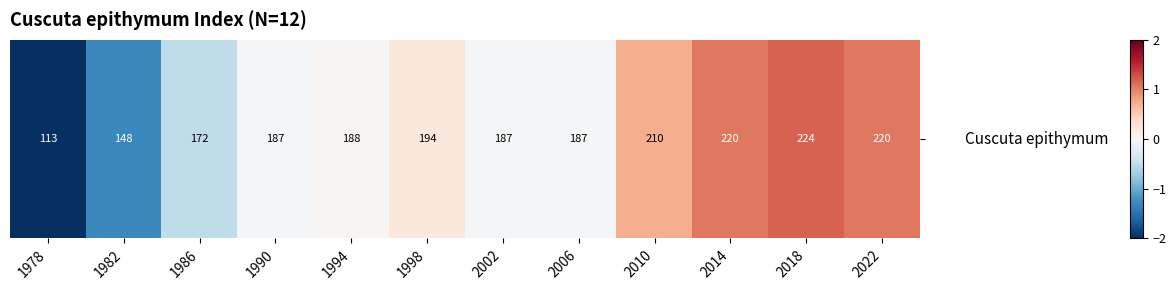

What is the difference between the maximum and second lowest values?

2.5